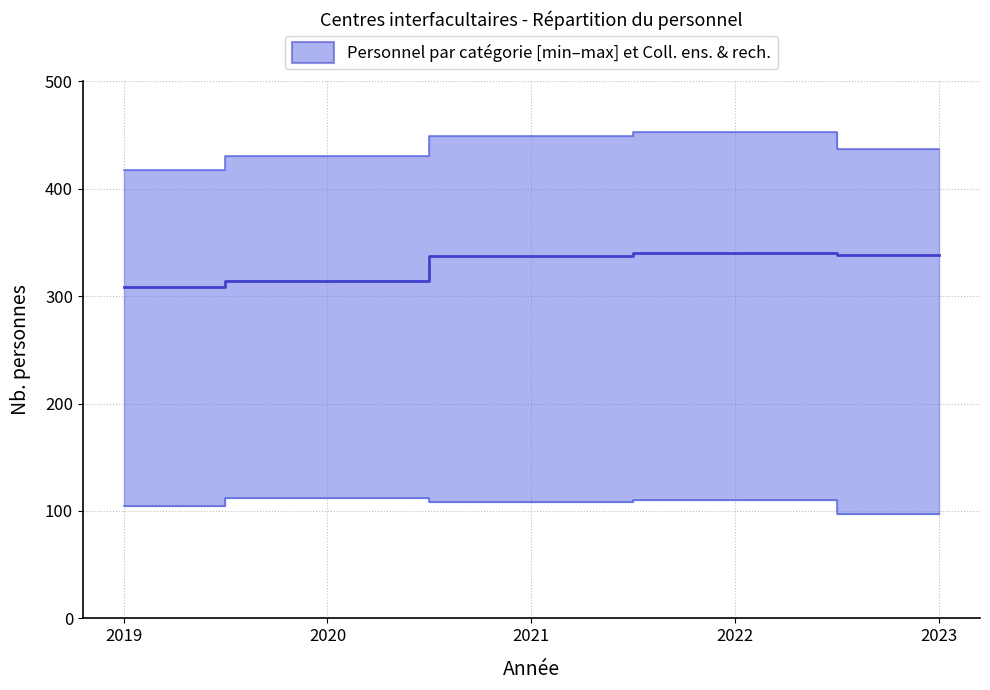

List the labels in order of value, smallest first.

2019, 2020, 2021, 2023, 2022